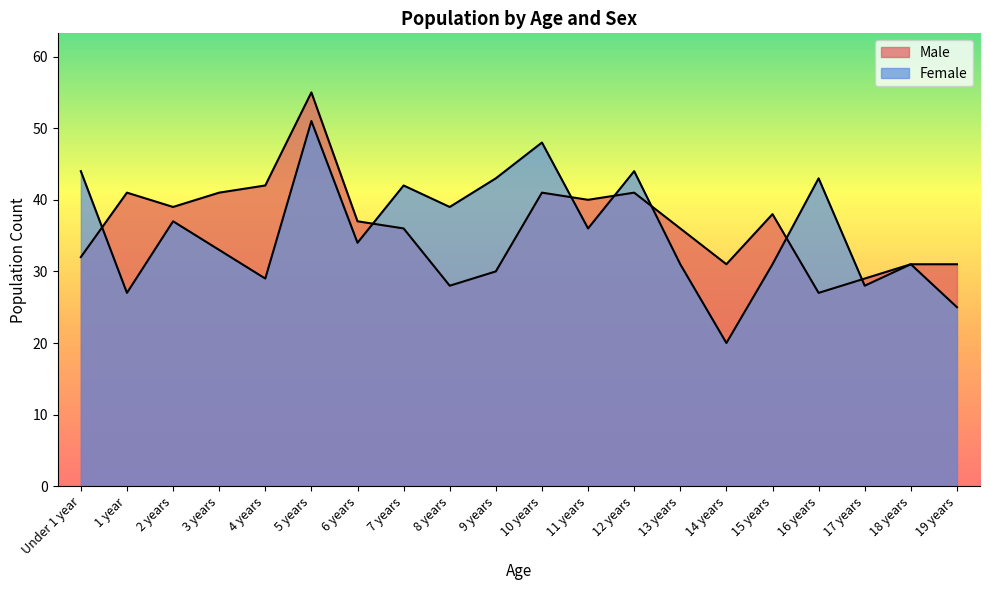

True or false: Female has a value of 25 at 19 years.

True